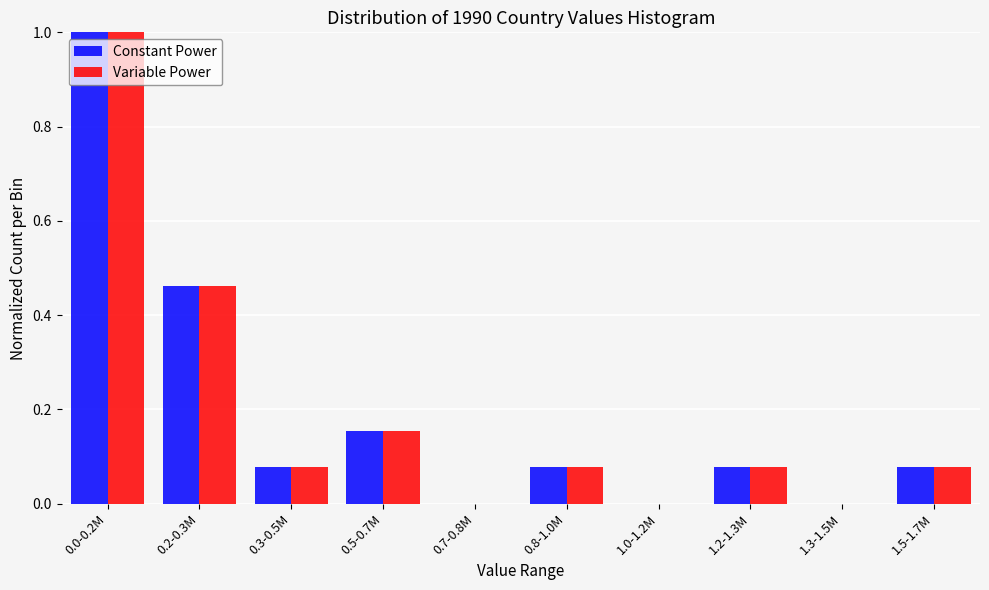

Is the value of Variable Power at 1.2-1.3M greater than the value of Constant Power at 0.7-0.8M?

Yes